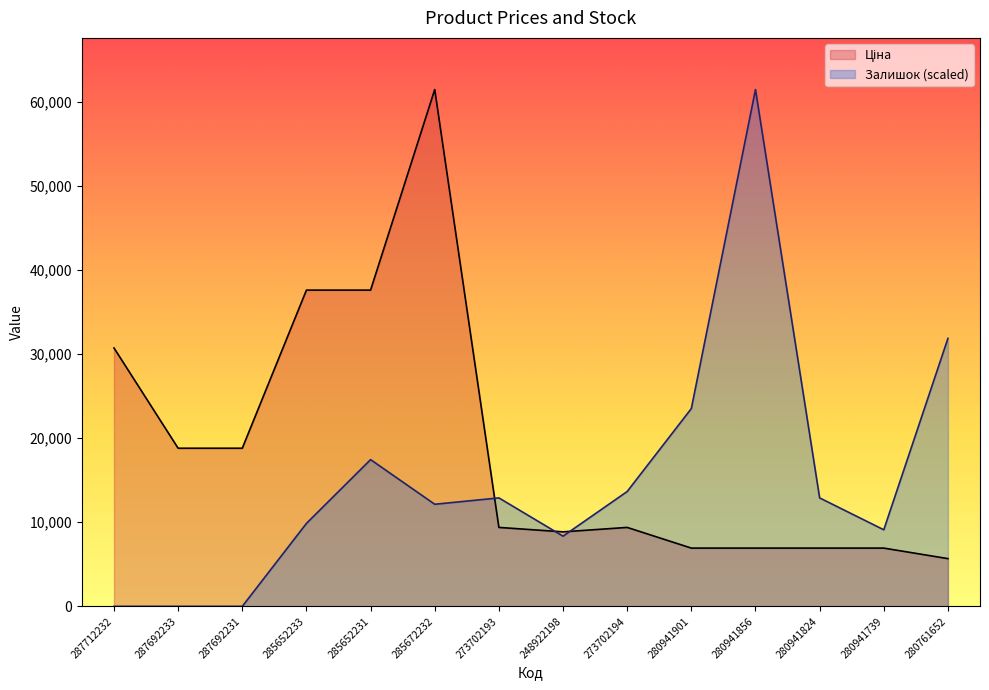

Is it true that Залишок equals 0.0 at 287692231?

True